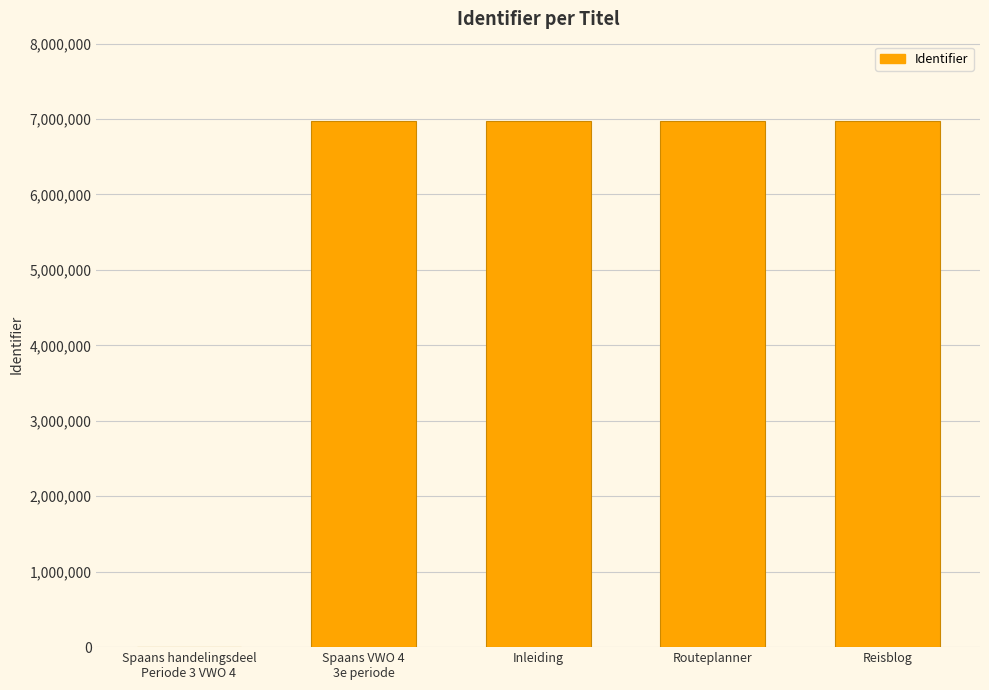

What is the ratio of the value at Inleiding to the value at Routeplanner?

1.0